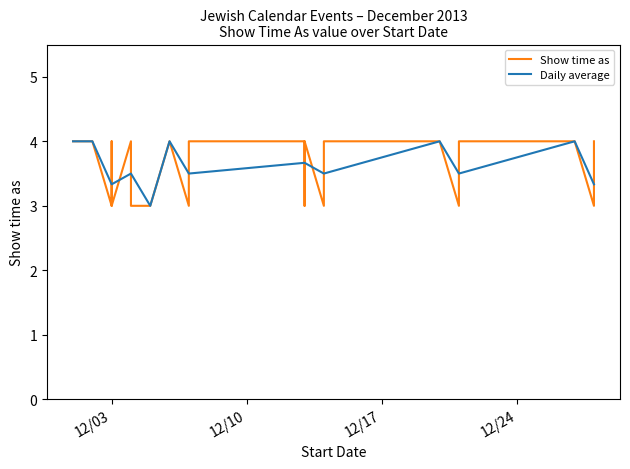

Where is the data nearest to the value 3?

12/03